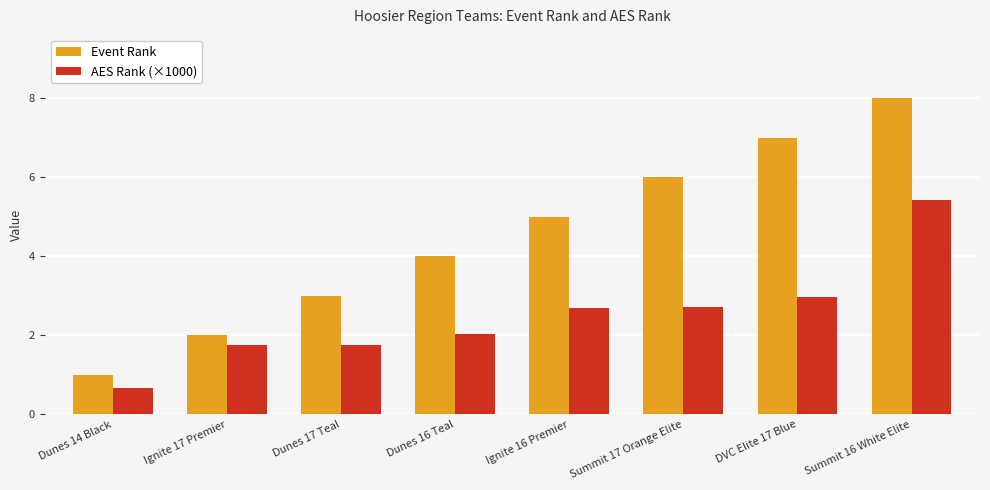

Reading left to right, extract all data points from this chart.

Event Rank: 1.0	2.0	3.0	4.0	5.0	6.0	7.0	8.0
AES Rank (×1000): 0.7	1.8	1.8	2.0	2.7	2.7	3.0	5.4